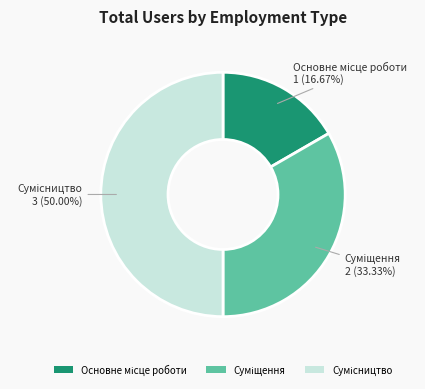

Rank the categories by value from highest to lowest.

Сумісництво, Суміщення, Основне місце роботи